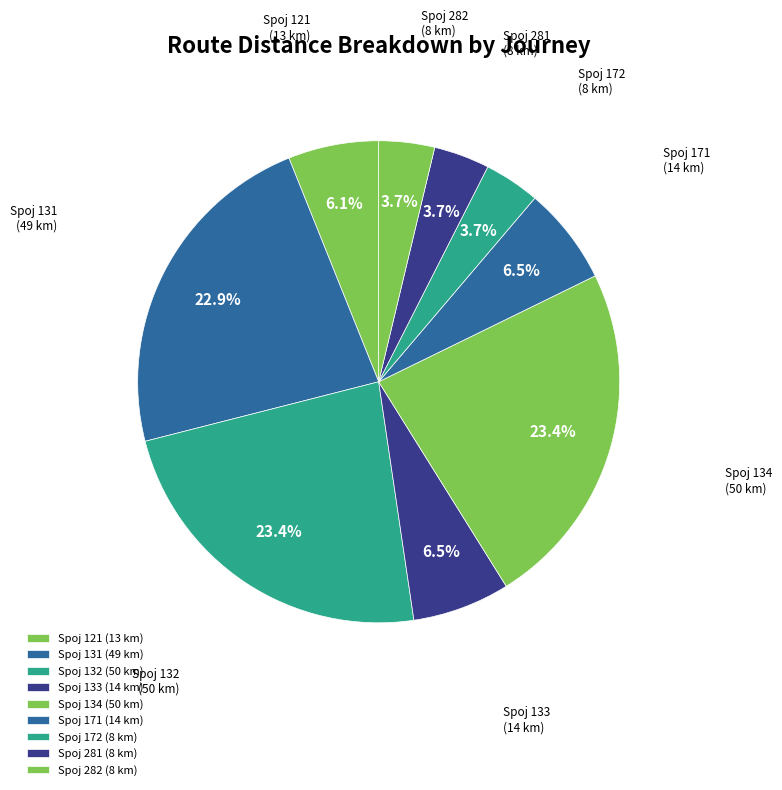

To the nearest percent, what is the average slice percentage?

11%